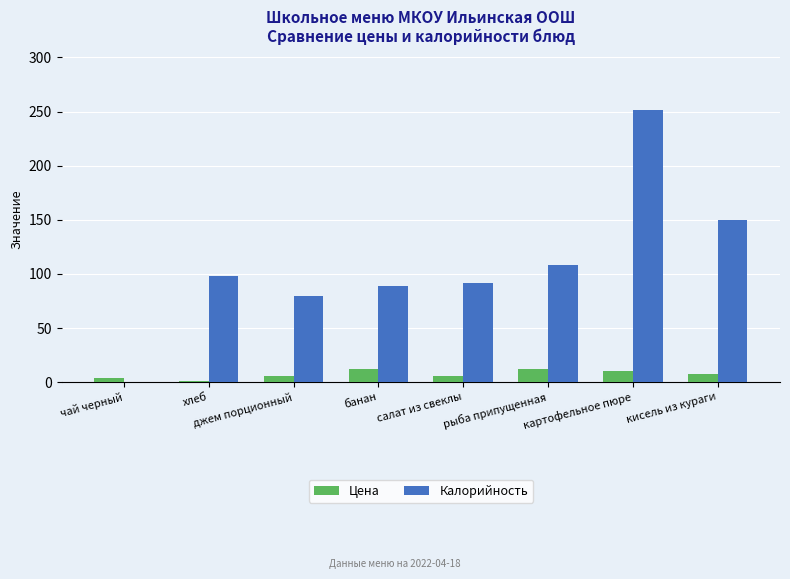

Read the Калорийность value at рыба припущенная.

108.0